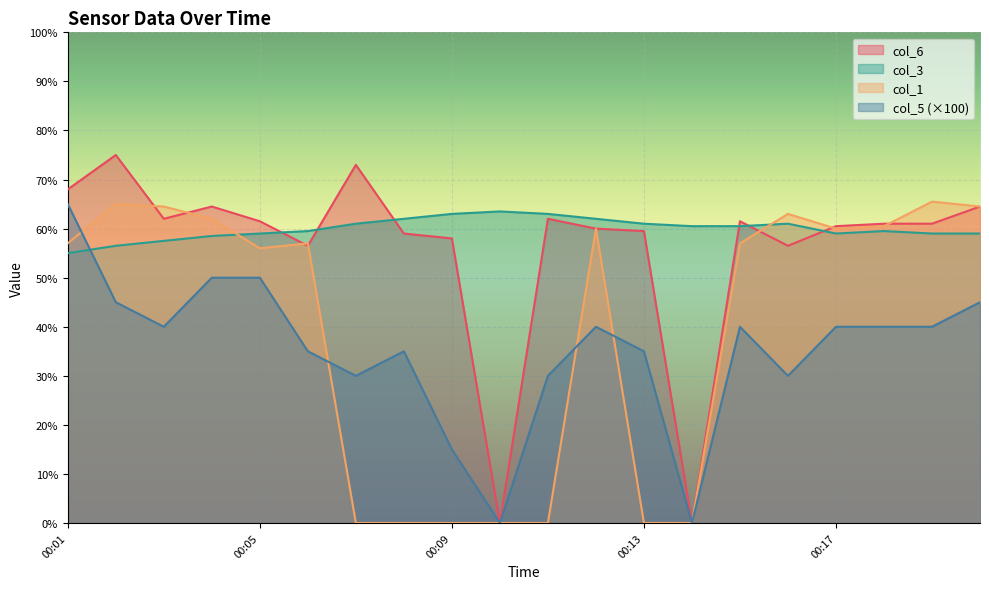

True or false: col_6 has more than 2 interior local peaks.

True